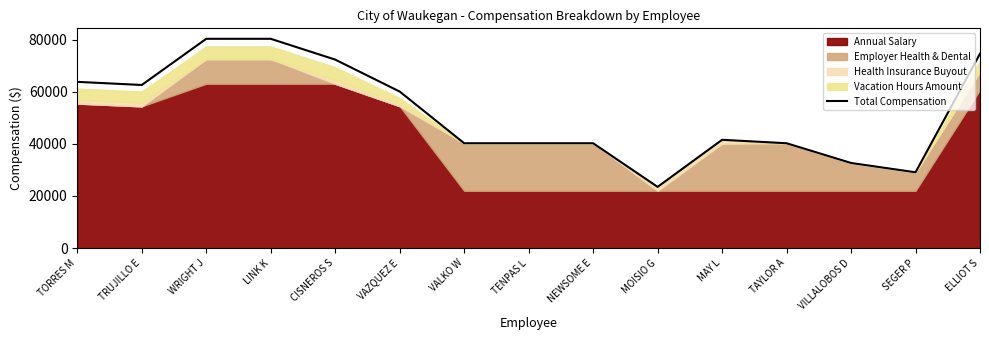

Reading left to right, what are all the values shown in this chart?

63766.7	62569.5	80275.4	80275.4	72296.6	60049.7	40228.6	40228.6	40228.6	23499.9	41552.0	40228.6	32663.6	29092.4	74558.4